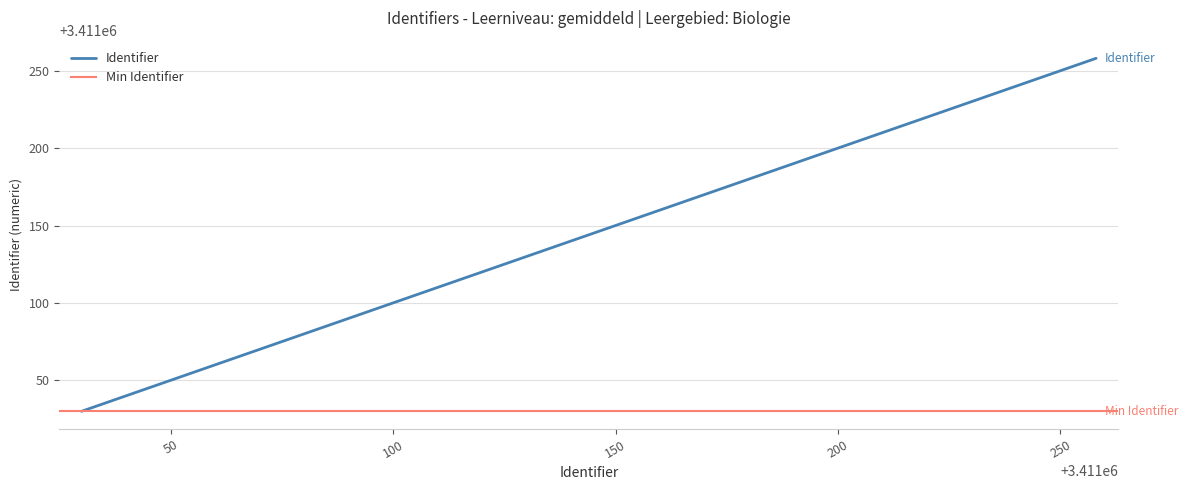

How many data points are less than 3411220?

5